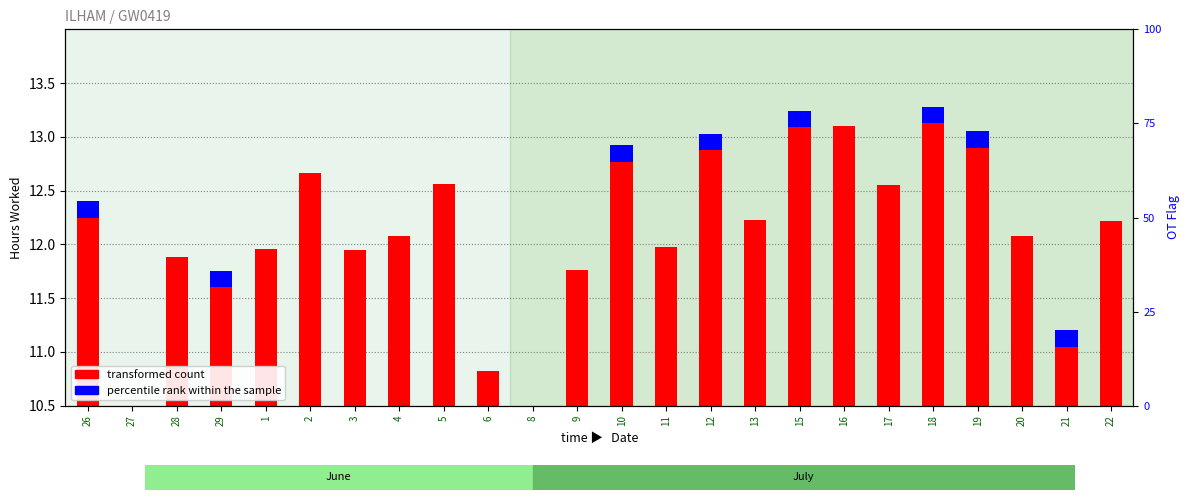

True or false: transformed count has a value of 1.7 at 8.

False